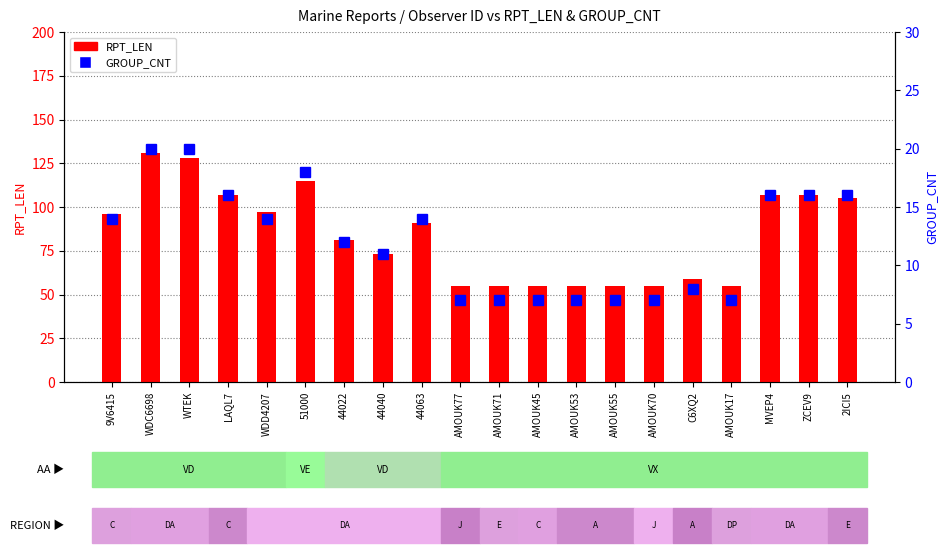

True or false: RPT_LEN has a value of 94 at AMOUK17.

False